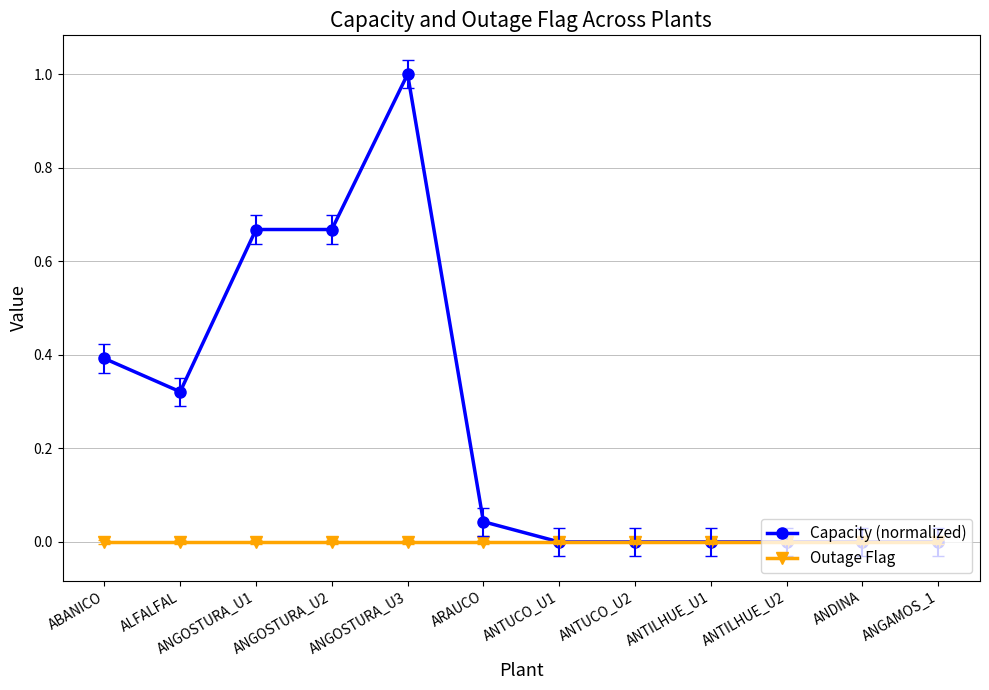

List the series in order of their overall mean, highest first.

Capacity (normalized), Outage Flag